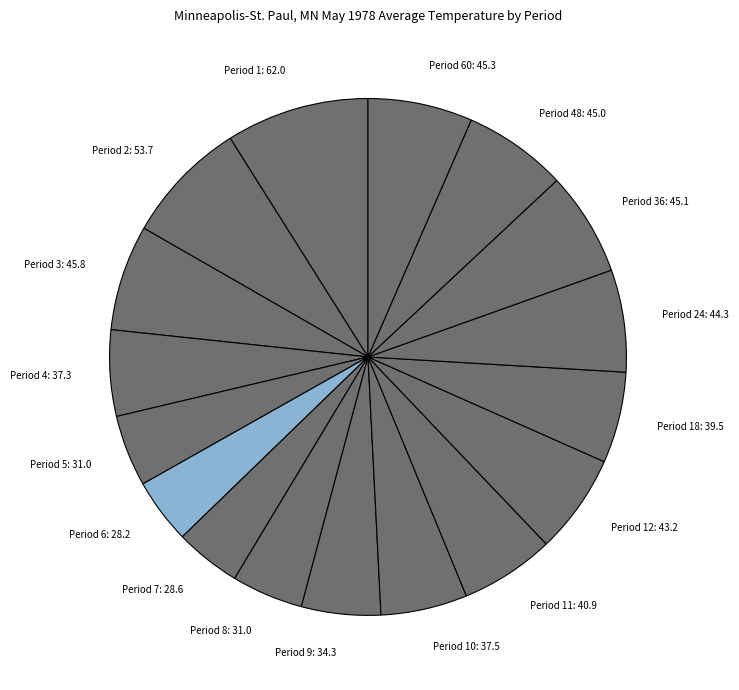

The Period 18: 39.5 slice represents 17% of the pie. True or false?

False